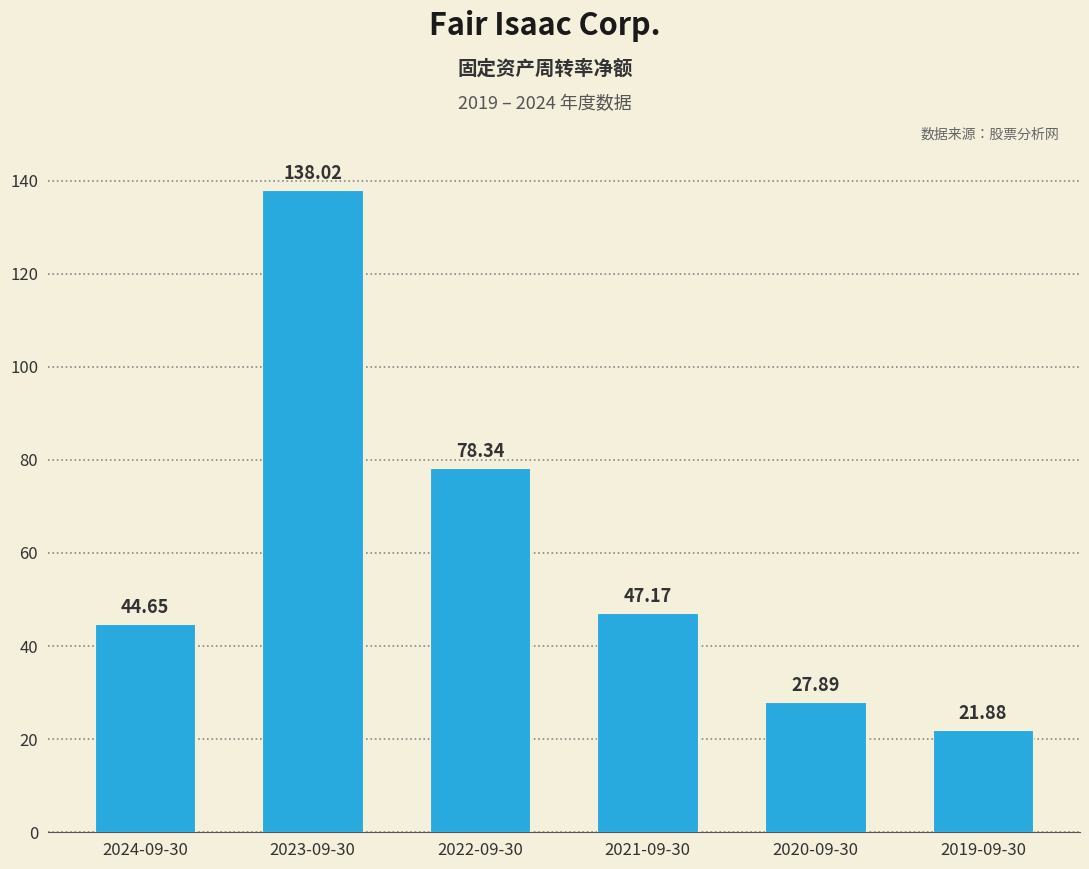

What is the label of the 6th bar from the right?

2024-09-30